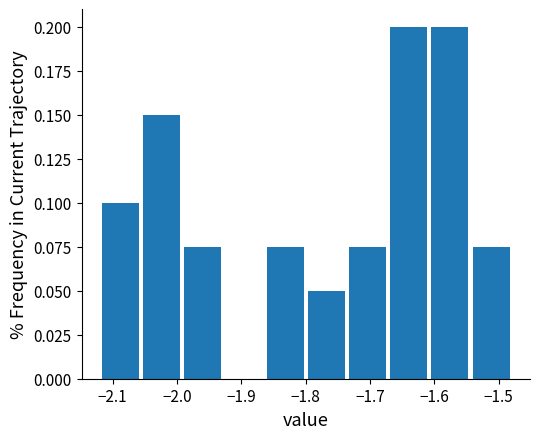

Reading left to right, transcribe this chart: for each bar, give the range it covers on the x-axis and its height. Neither the bar edges nor the heights are printed on the chart, so give them approximately, as read against the axes.

-2.120 to -2.056: 0.100
-2.056 to -1.992: 0.150
-1.992 to -1.928: 0.075
-1.928 to -1.864: 0
-1.864 to -1.800: 0.075
-1.800 to -1.736: 0.050
-1.736 to -1.672: 0.075
-1.672 to -1.608: 0.200
-1.608 to -1.544: 0.200
-1.544 to -1.480: 0.075